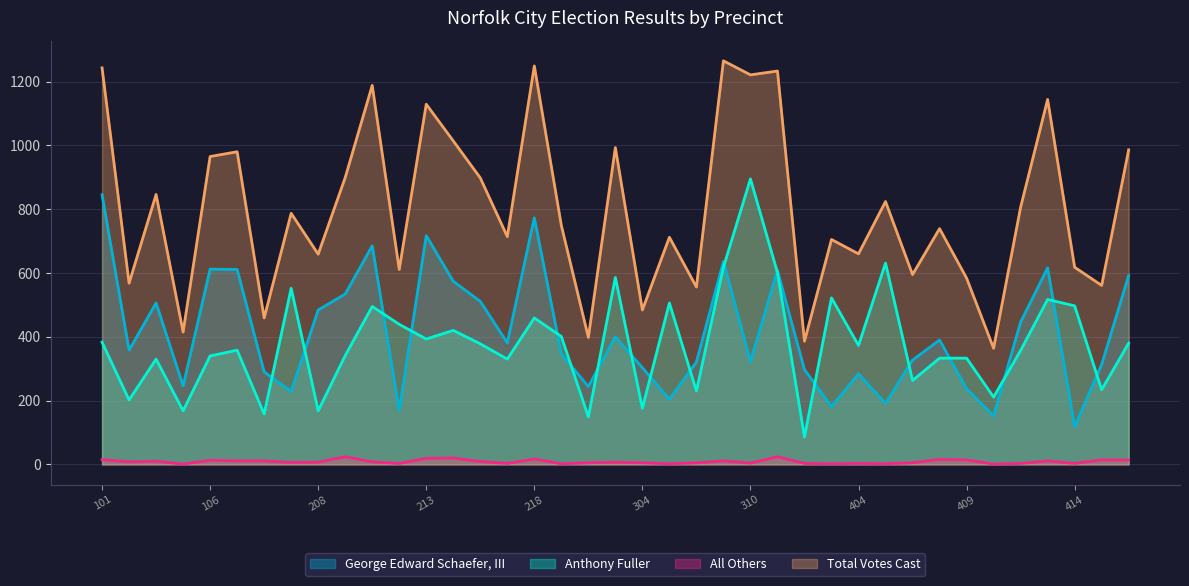

How many values in the Total Votes Cast series exceed 749?

19